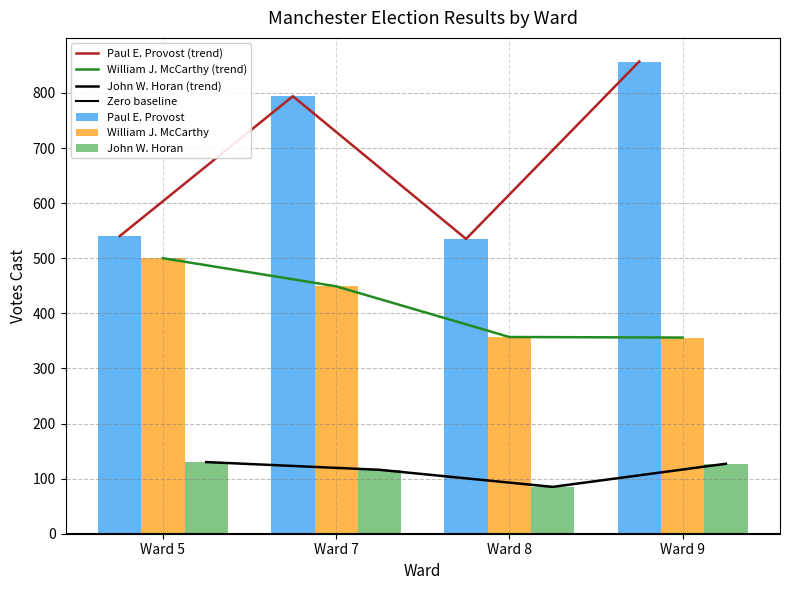

Rank the categories by John W. Horan value from highest to lowest.

Ward 5, Ward 9, Ward 7, Ward 8